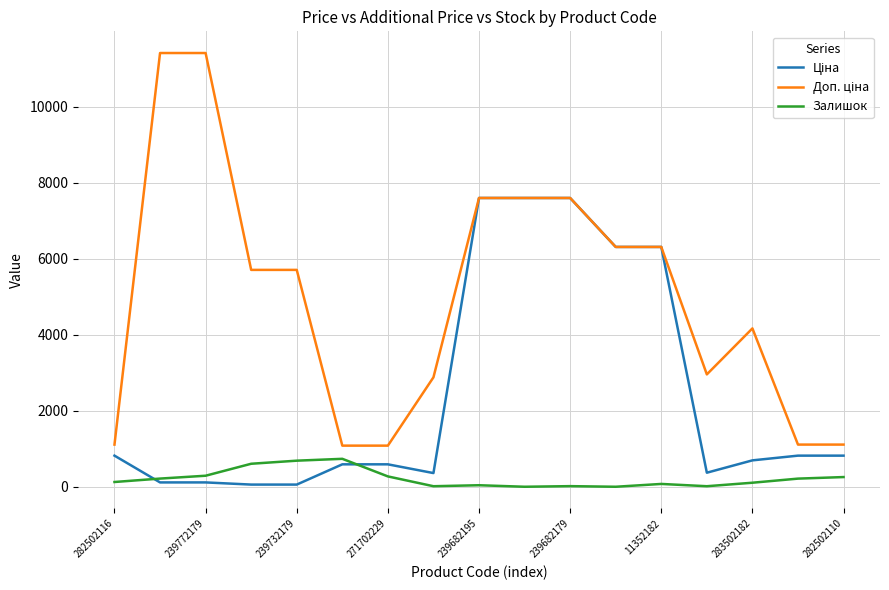

What is the greatest value displayed?

11410.0